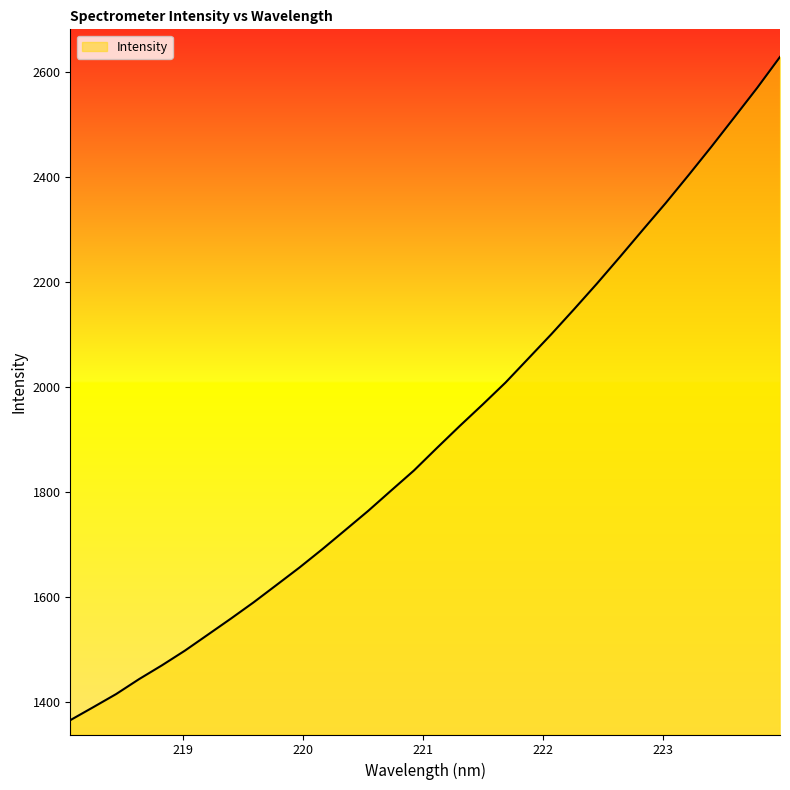

What is the greatest value displayed?

2628.5